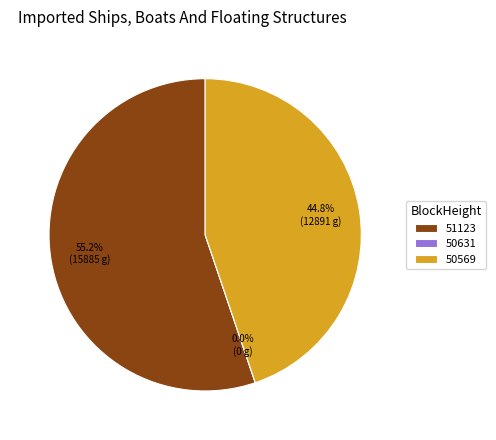

Is it true that 50569 is 45% of the pie?

True